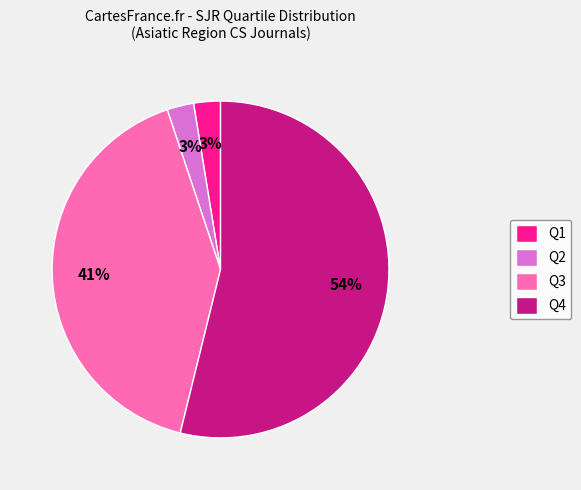

True or false: Q4 accounts for 54% of the total.

True